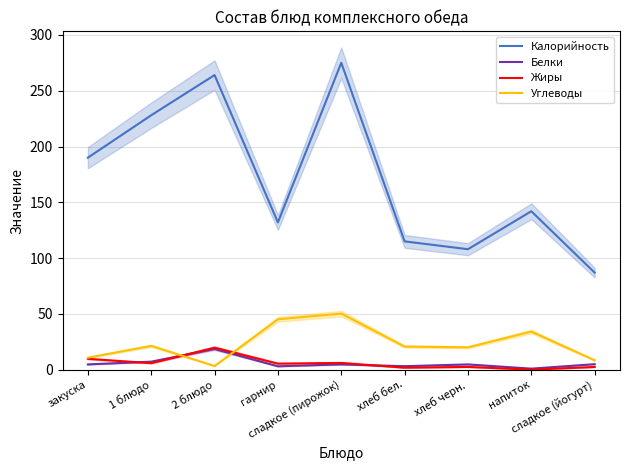

What is the label of the 2nd point from the right?

напиток